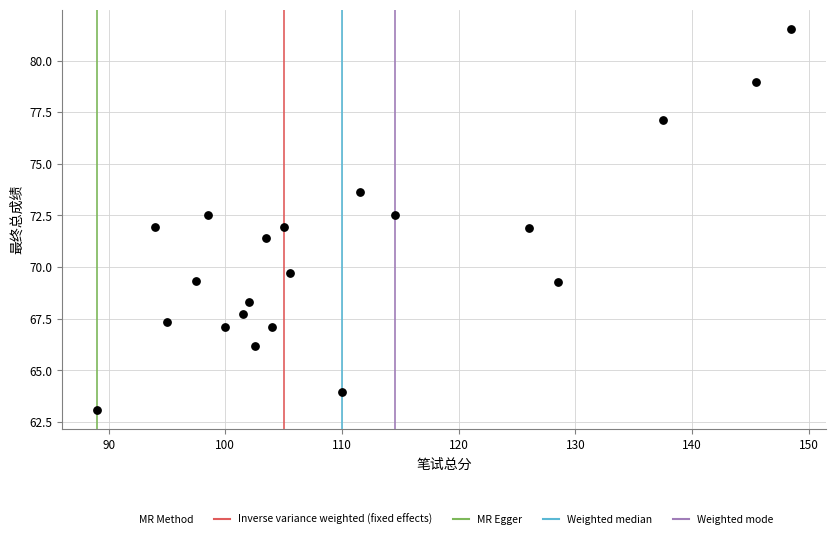

What is the range of X values (max minus min)?

59.5